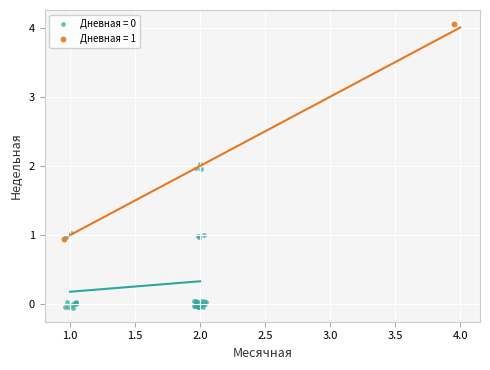

Which series has the widest spread of Y values?

Дневная = 1